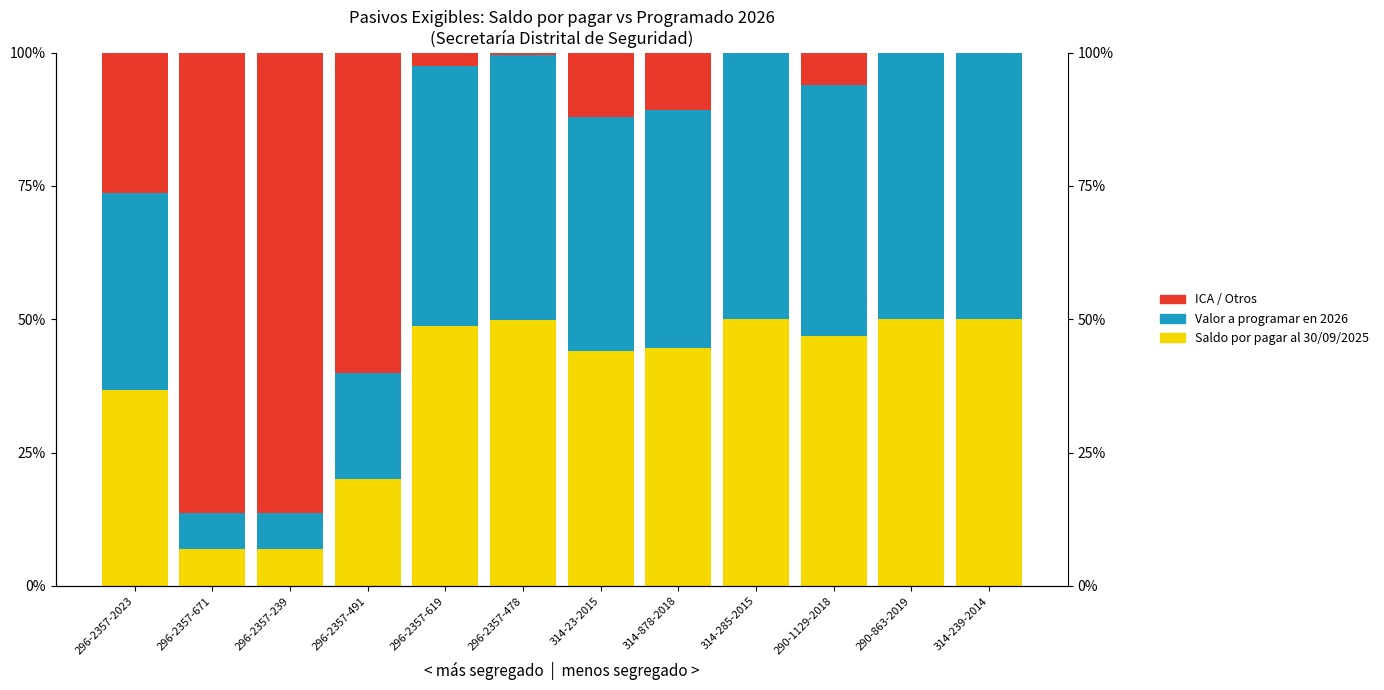

What position from the right is 290-863-2019?

2